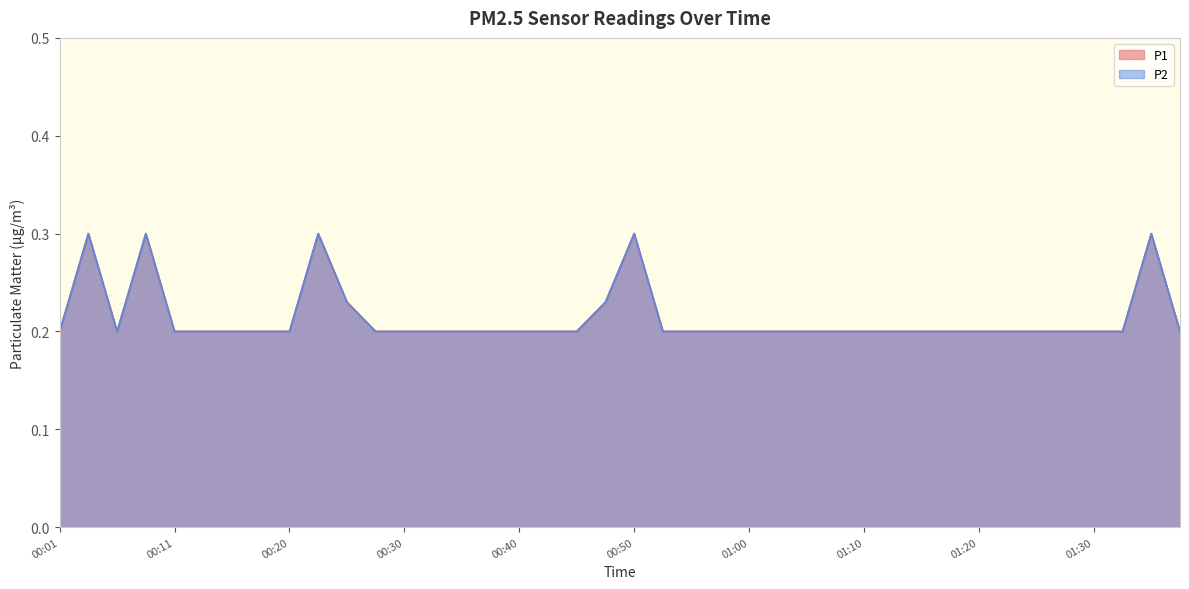

What position from the left is 00:43?

18